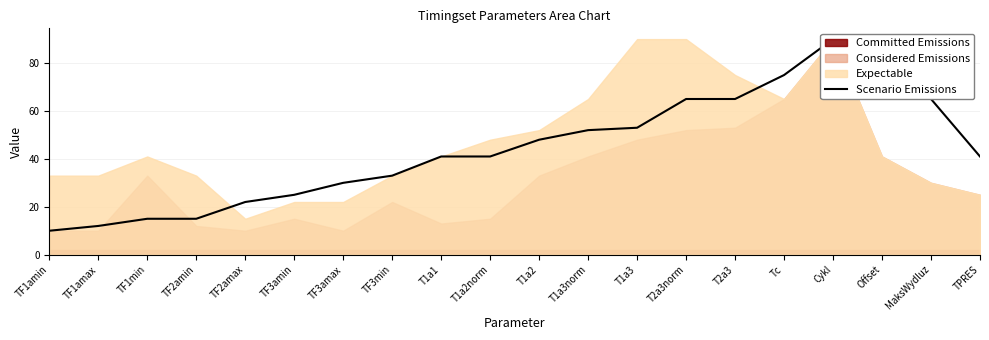

Which label corresponds to the smallest value in the chart?

TF1amin